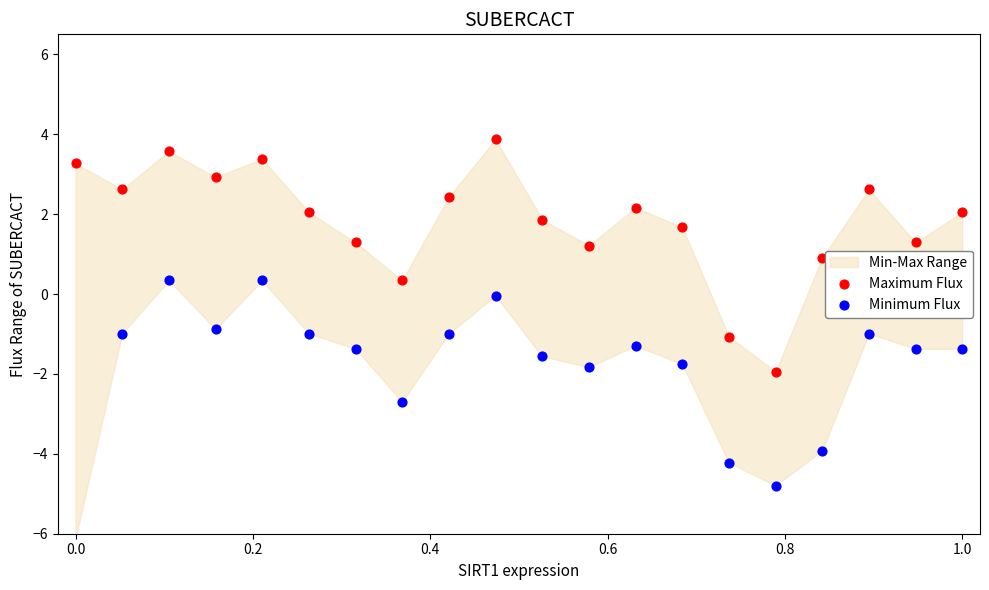

Which series reaches the maximum Y coordinate?

Maximum Flux